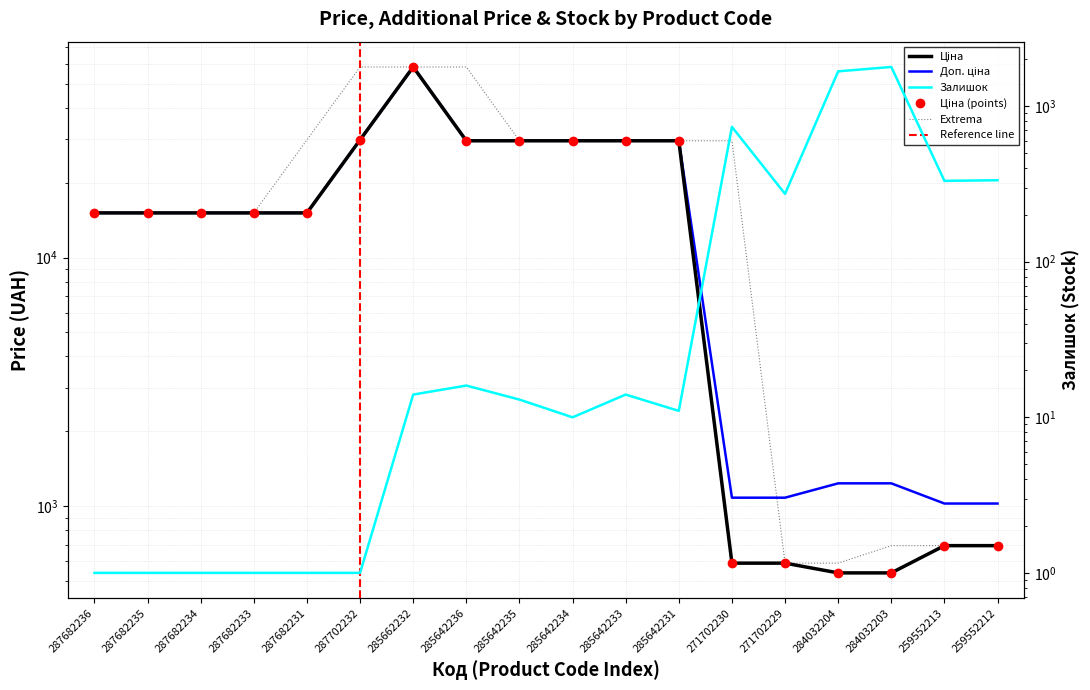

Reading left to right, transcribe all the data shown in this chart.

Ціна: 287682236=15120.0	287682235=15120.0	287682234=15120.0	287682233=15120.0	287682231=15120.0	287702232=29747.2	285662232=58426.5	285642236=29491.5	285642235=29491.5	285642234=29491.5	285642233=29491.5	285642231=29491.5	271702230=589.9	271702229=589.9	284032204=539.0	284032203=539.0	259552213=693.7	259552212=693.7
Доп. ціна: 287682236=15120.0	287682235=15120.0	287682234=15120.0	287682233=15120.0	287682231=15120.0	287702232=29747.2	285662232=58426.5	285642236=29491.5	285642235=29491.5	285642234=29491.5	285642233=29491.5	285642231=29491.5	271702230=1081.7	271702229=1081.7	284032204=1235.4	284032203=1235.4	259552213=1024.6	259552212=1024.6
Ціна (points): 287682236=15120.0	287682235=15120.0	287682234=15120.0	287682233=15120.0	287682231=15120.0	287702232=29747.2	285662232=58426.5	285642236=29491.5	285642235=29491.5	285642234=29491.5	285642233=29491.5	285642231=29491.5	271702230=589.9	271702229=589.9	284032204=539.0	284032203=539.0	259552213=693.7	259552212=693.7
Extrema: 287682236=15120.0	287682235=15120.0	287682234=15120.0	287682233=15120.0	287682231=29747.2	287702232=58426.5	285662232=58426.5	285642236=58426.5	285642235=29491.5	285642234=29491.5	285642233=29491.5	285642231=29491.5	271702230=29491.5	271702229=589.9	284032204=589.9	284032203=693.7	259552213=693.7	259552212=693.7
Залишок: 287682236=1.0	287682235=1.0	287682234=1.0	287682233=1.0	287682231=1.0	287702232=1.0	285662232=14.0	285642236=16.0	285642235=13.0	285642234=10.0	285642233=14.0	285642231=11.0	271702230=736.0	271702229=273.0	284032204=1674.0	284032203=1786.0	259552213=331.0	259552212=334.0